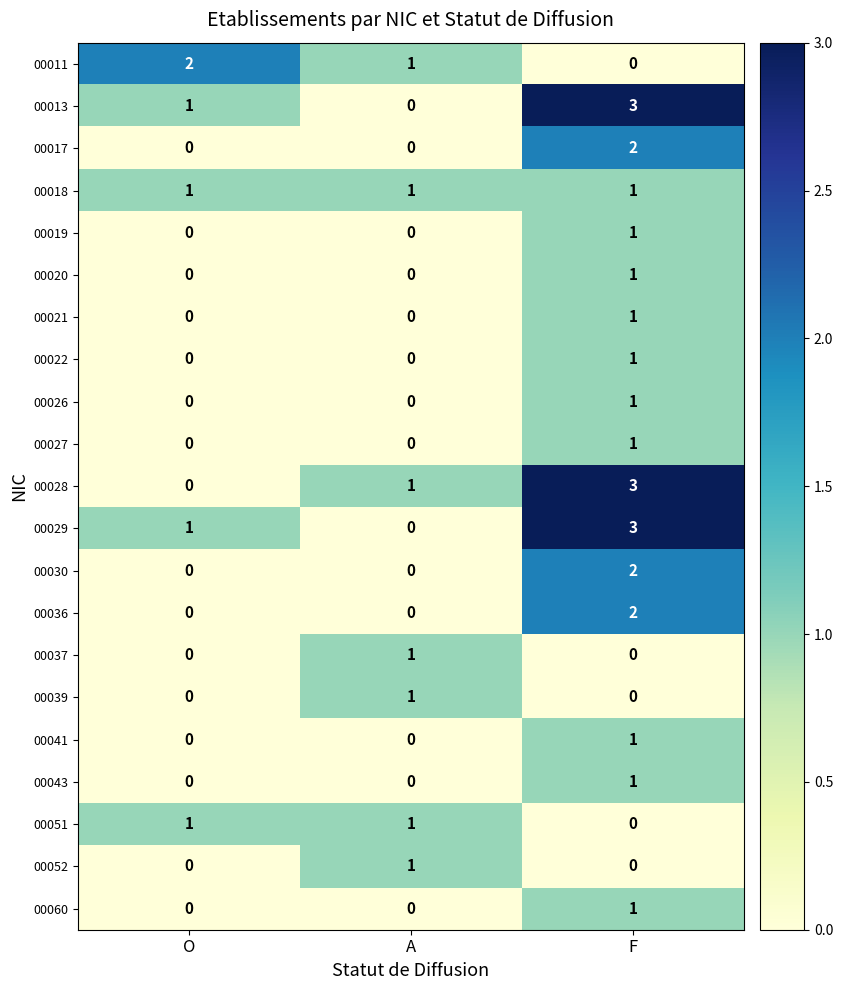

Count the 00028 values in the range 0 to 3.

3